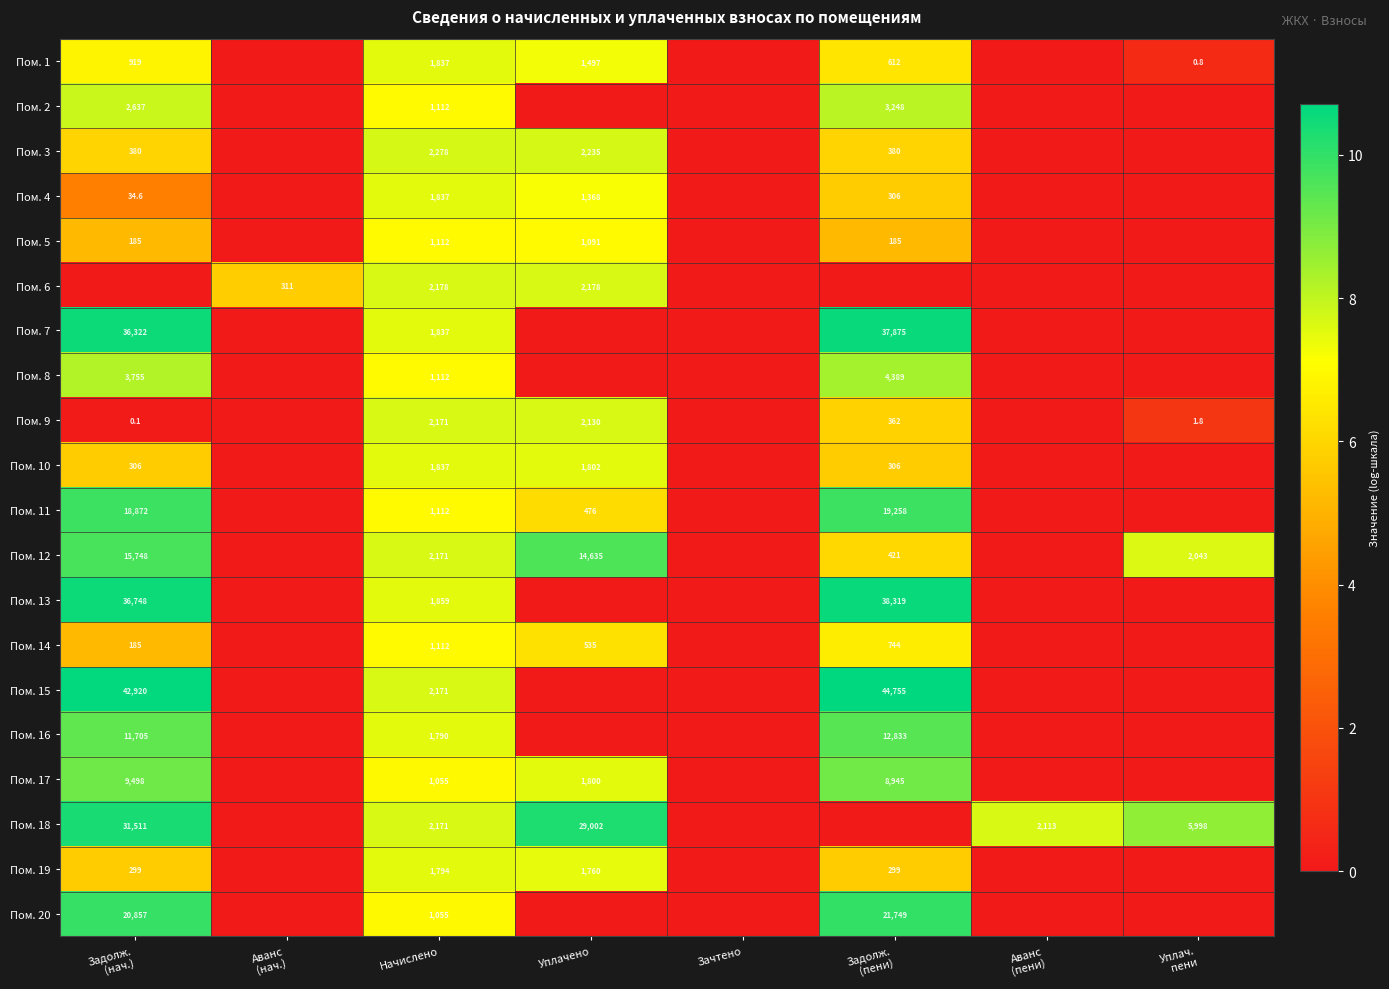

Which series changed the most between Зачтено and Задолж. (пени)?

Пом. 15